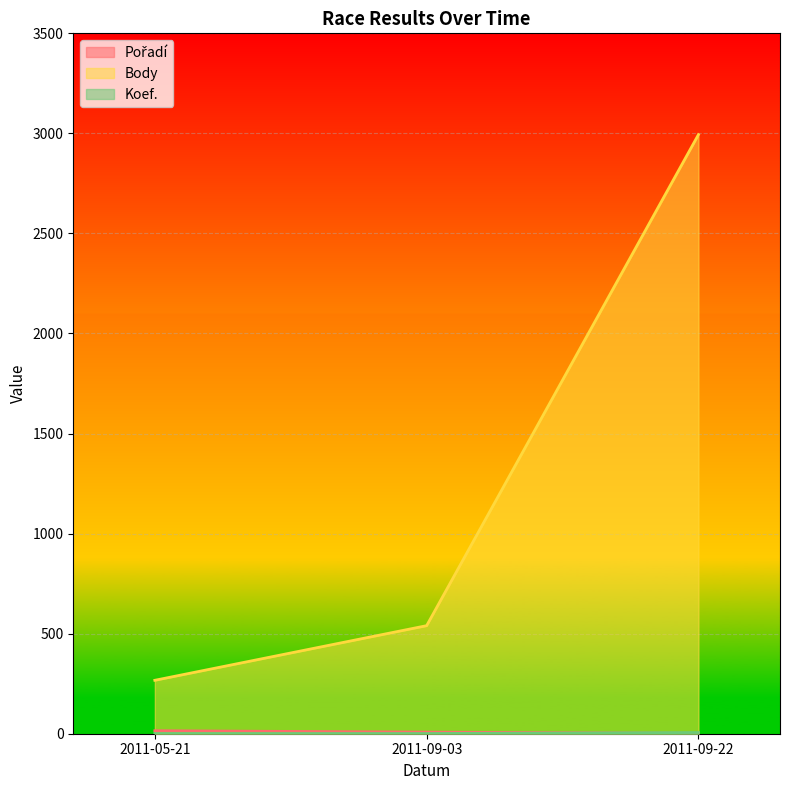

What is the difference between the highest and lowest values at 2011-05-21?

266